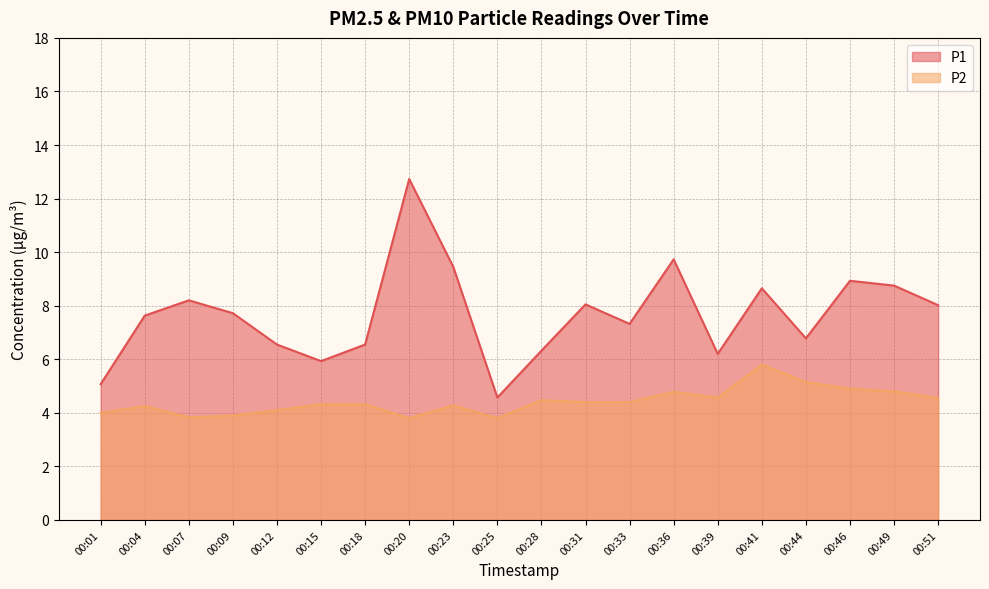

What is the sum of the P2 values at 00:31 and 00:51?

8.9